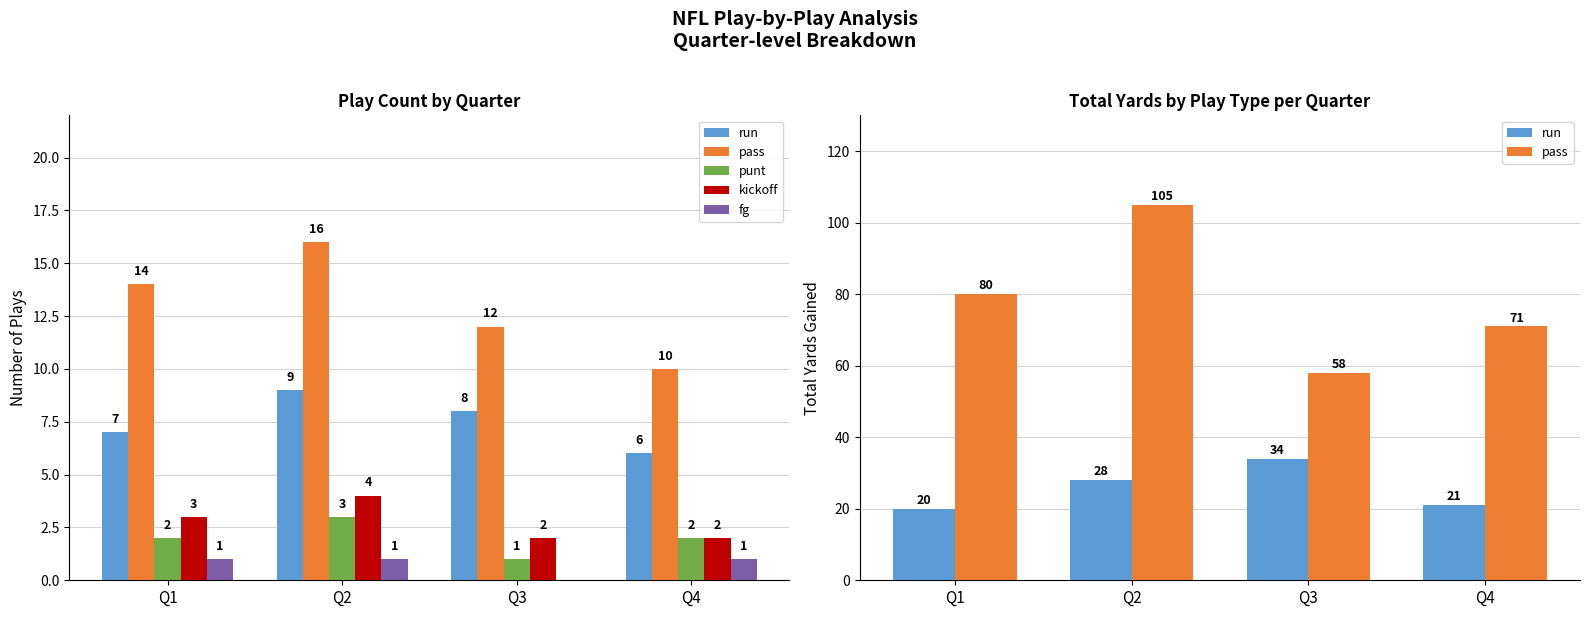

Which series changed the most between Q2 and Q3?

pass